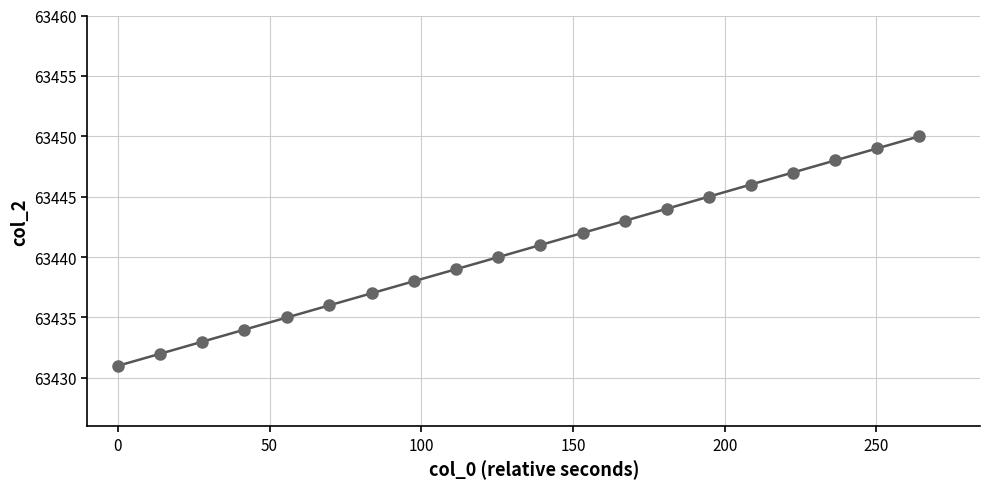

What is the range of Y values (max minus min)?

19